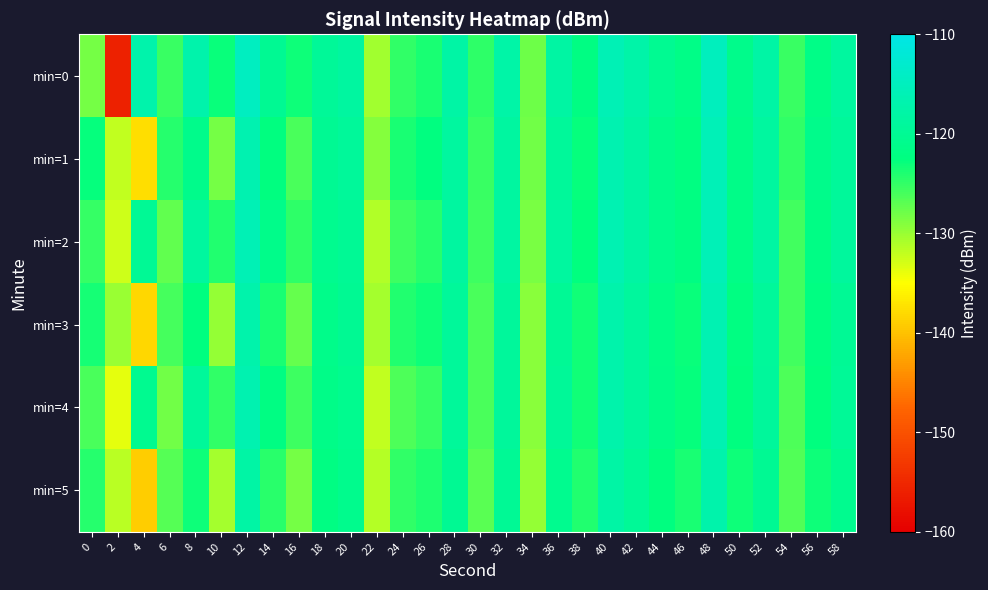

Rank the series by their maximum value, from lowest to highest.

min=5, min=3, min=4, min=1, min=2, min=0